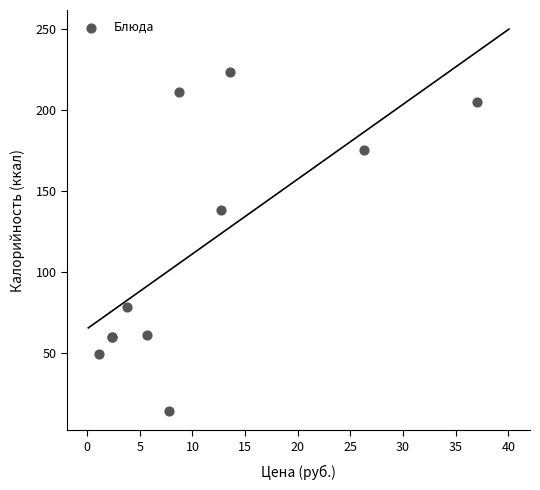

What Y value in the scatter plot is closest to 118?

138